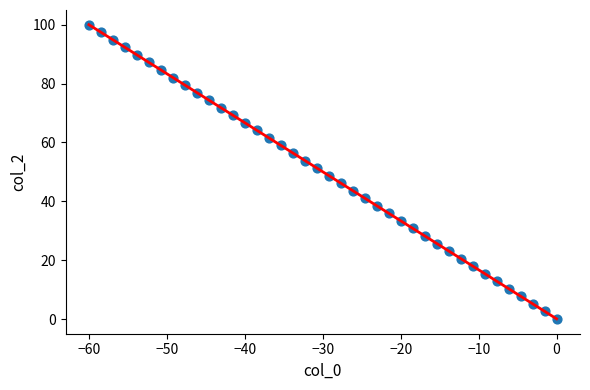

What is the range of X values (max minus min)?

60.0